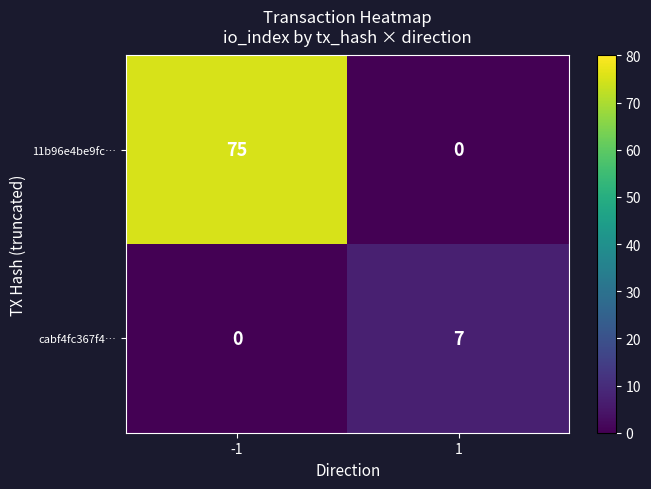

The value of cabf4fc367f4… at 1 is 12. True or false?

False